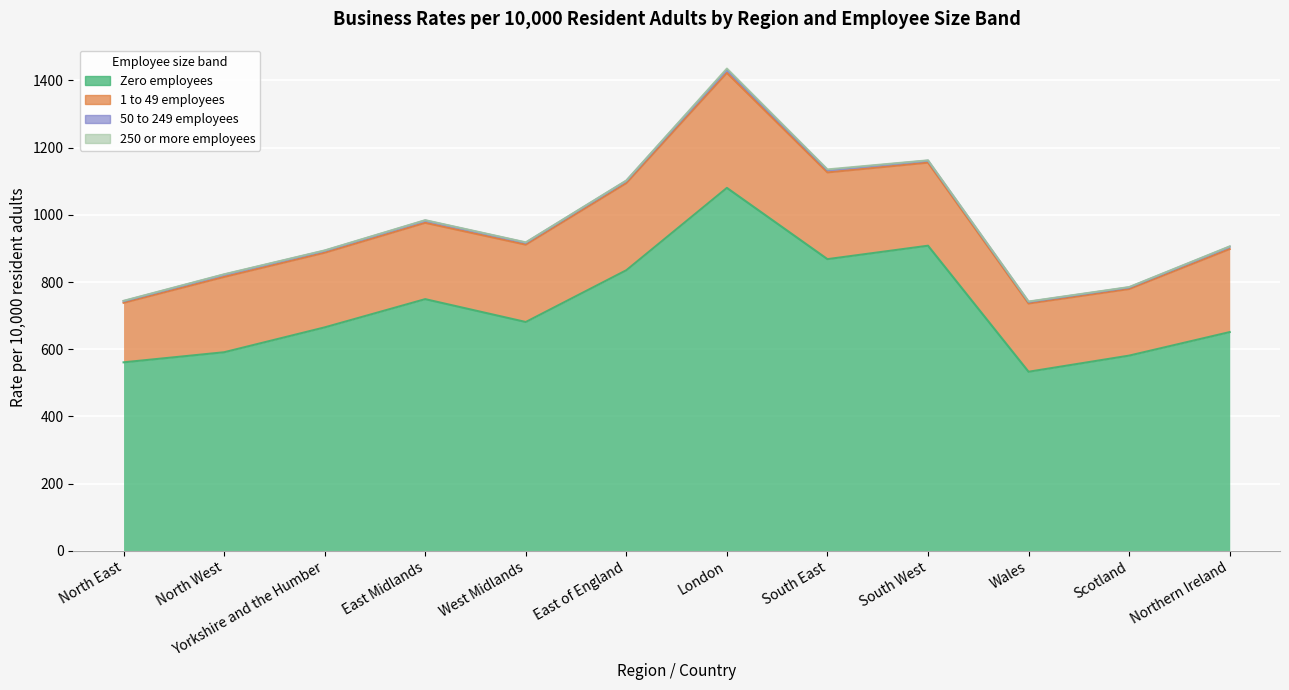

What is the label of the 6th point from the left?

East of England